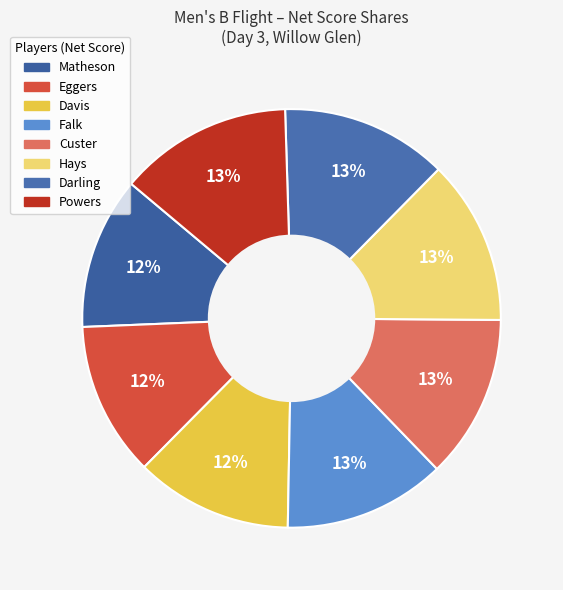

Count the number of slices in the pie.

8